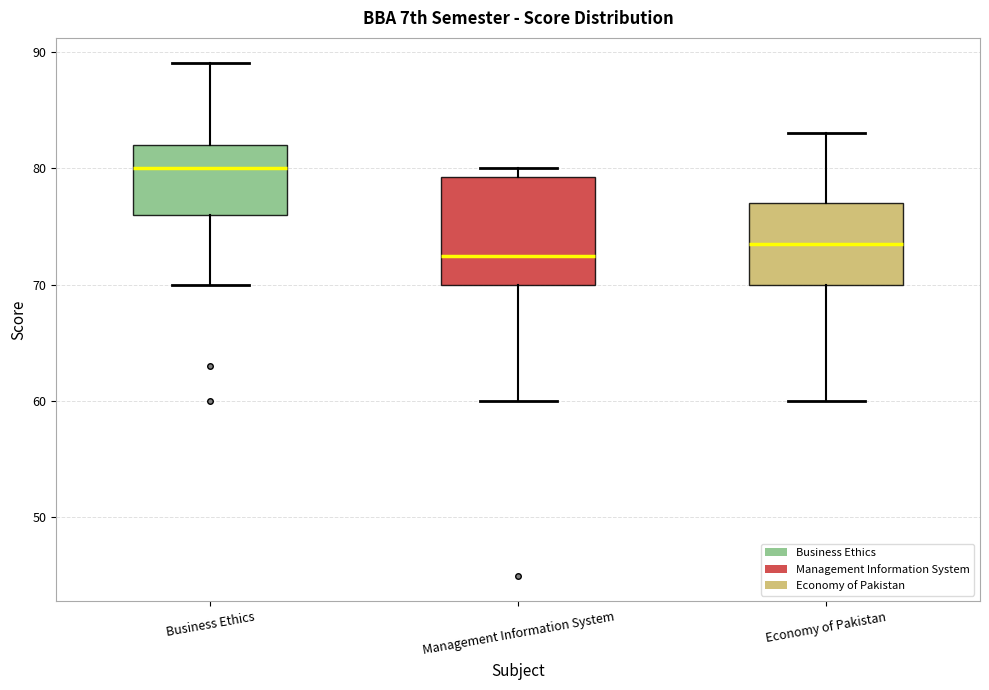

Reading left to right, transcribe this box plot: for each box, give where its median line is, the range the box spans, and where its two whiskers end, as read against the y-axis. The values are not printed on the chart, so give them approximately, as read against the axis.

Business Ethics: median 80, box 76 to 82, whiskers 70 to 89
Management Information System: median 73, box 70 to 79, whiskers 60 to 80
Economy of Pakistan: median 74, box 70 to 77, whiskers 60 to 83